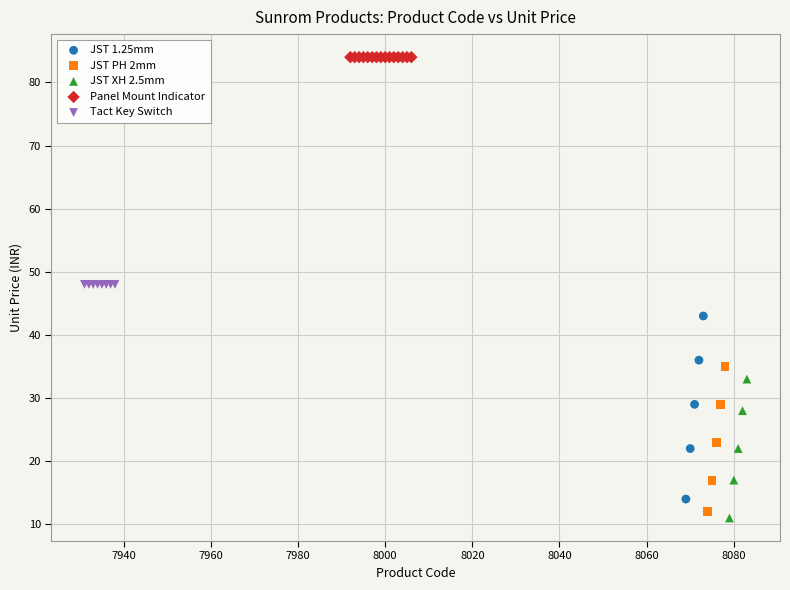

Which series contains the highest Y value?

Panel Mount Indicator